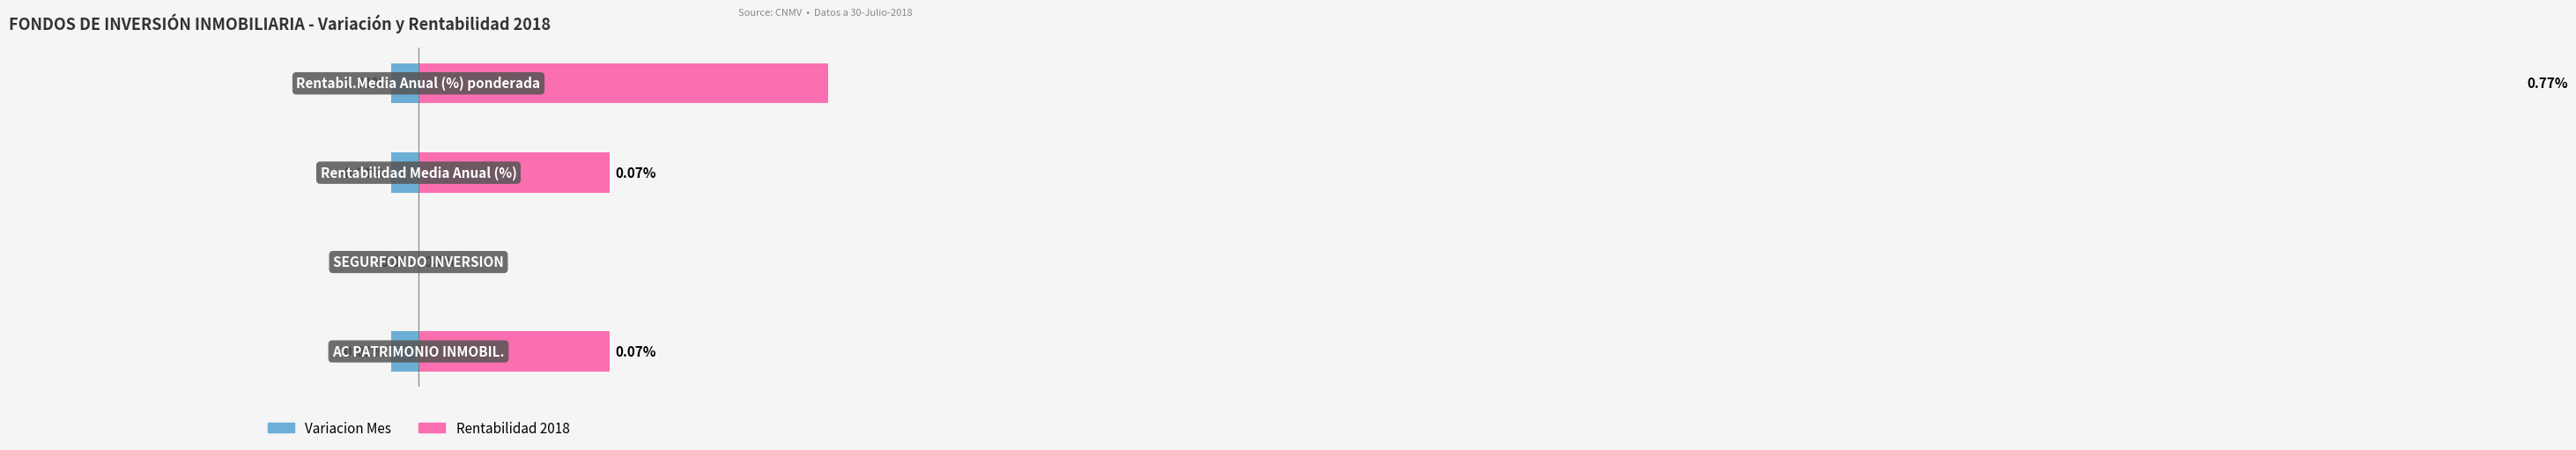

True or false: Variacion Mes has a value of 0.0 at 1.

True